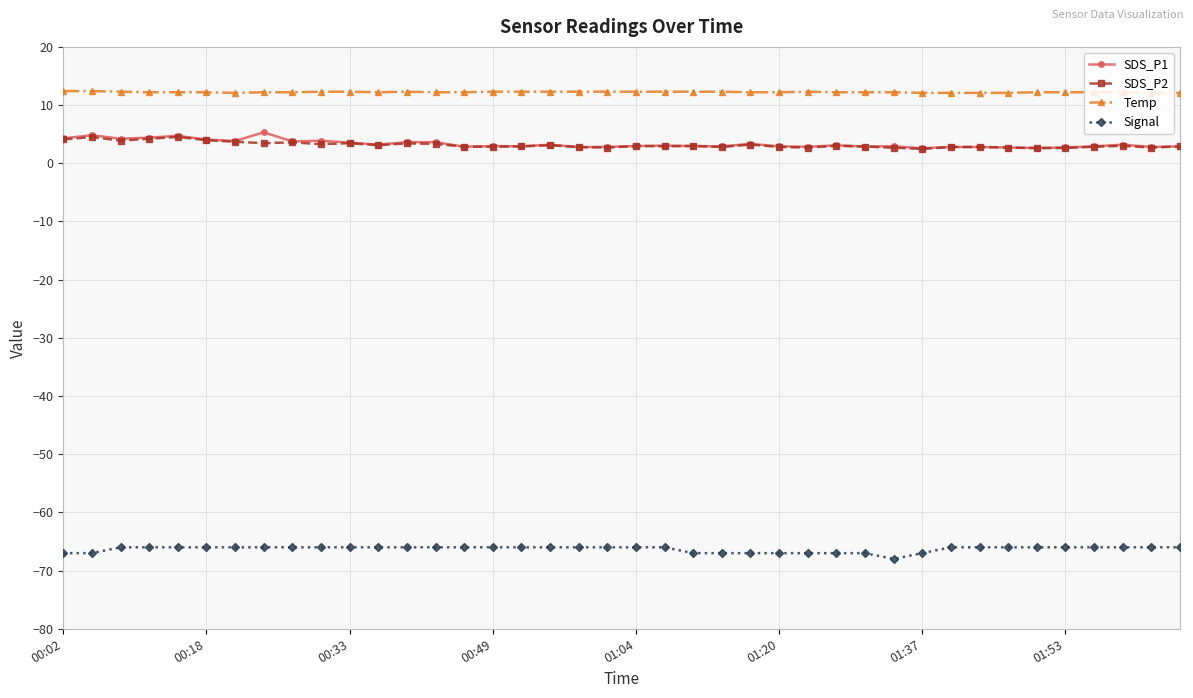

What is the value of the Signal point at the 40th from the left?

-66.0